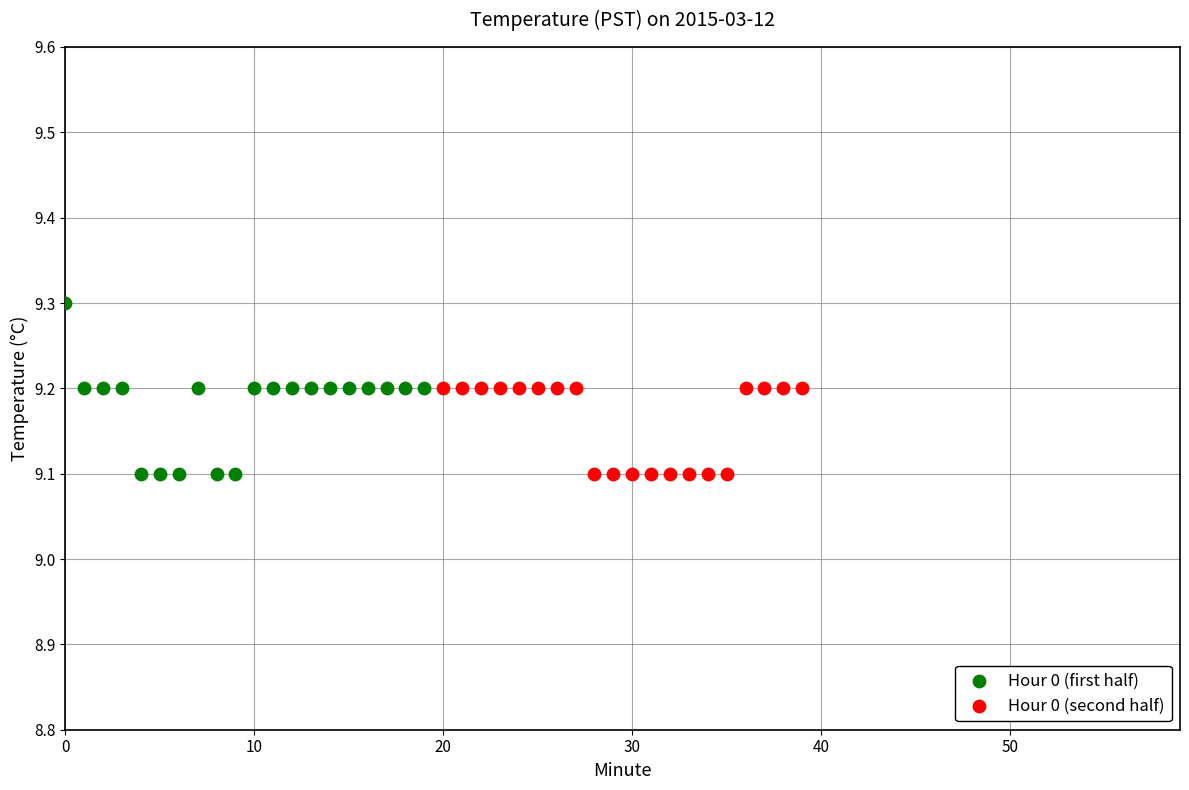

Which series has the widest spread of Y values?

Hour 0 (first half)